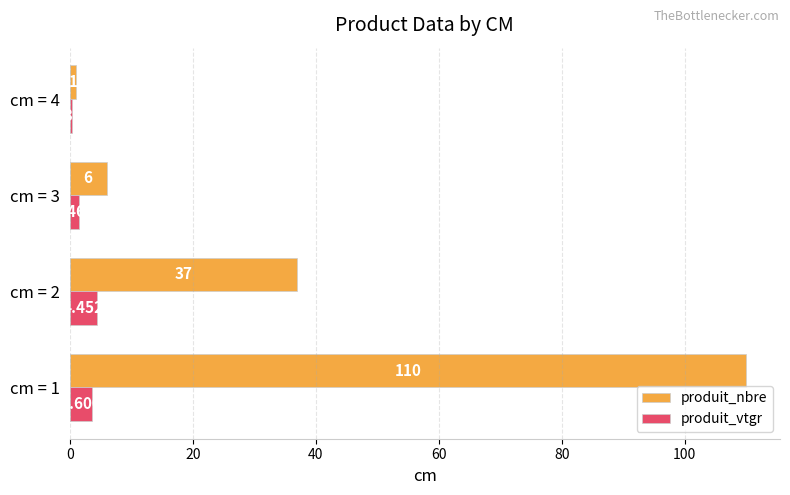

Which series has the largest total across all categories?

produit_nbre